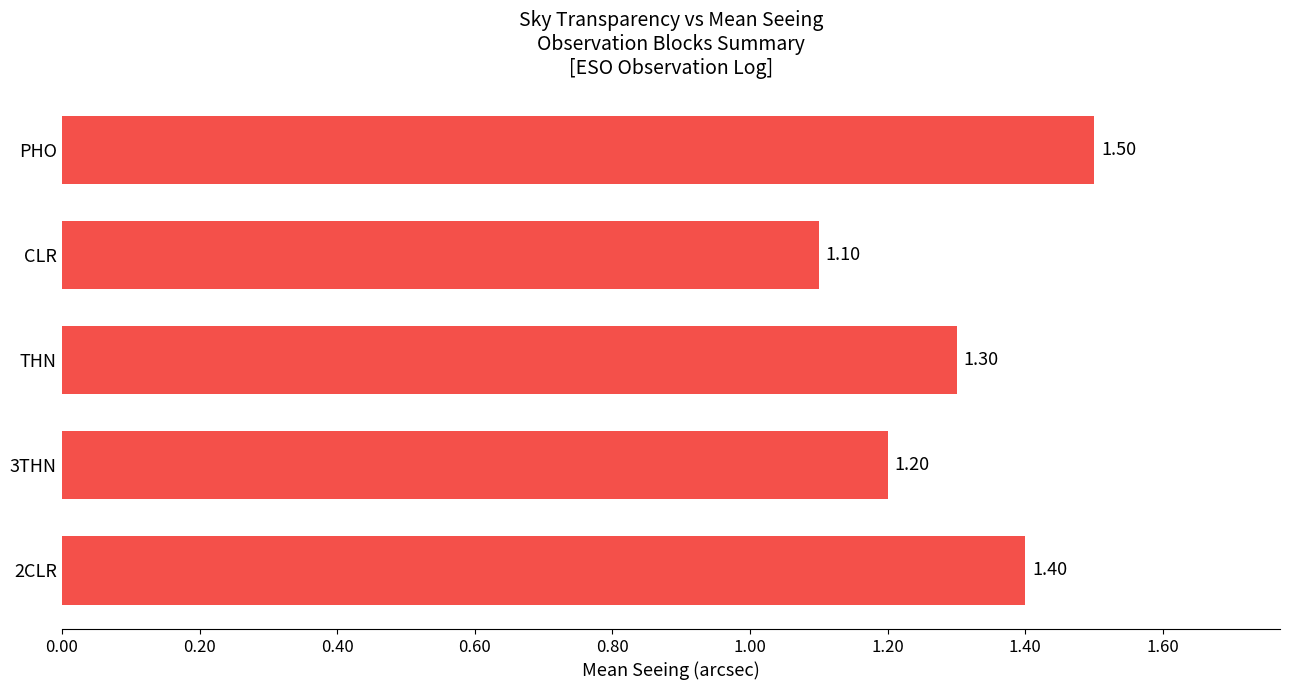

List the labels in order of value, smallest first.

CLR, 3THN, THN, 2CLR, PHO